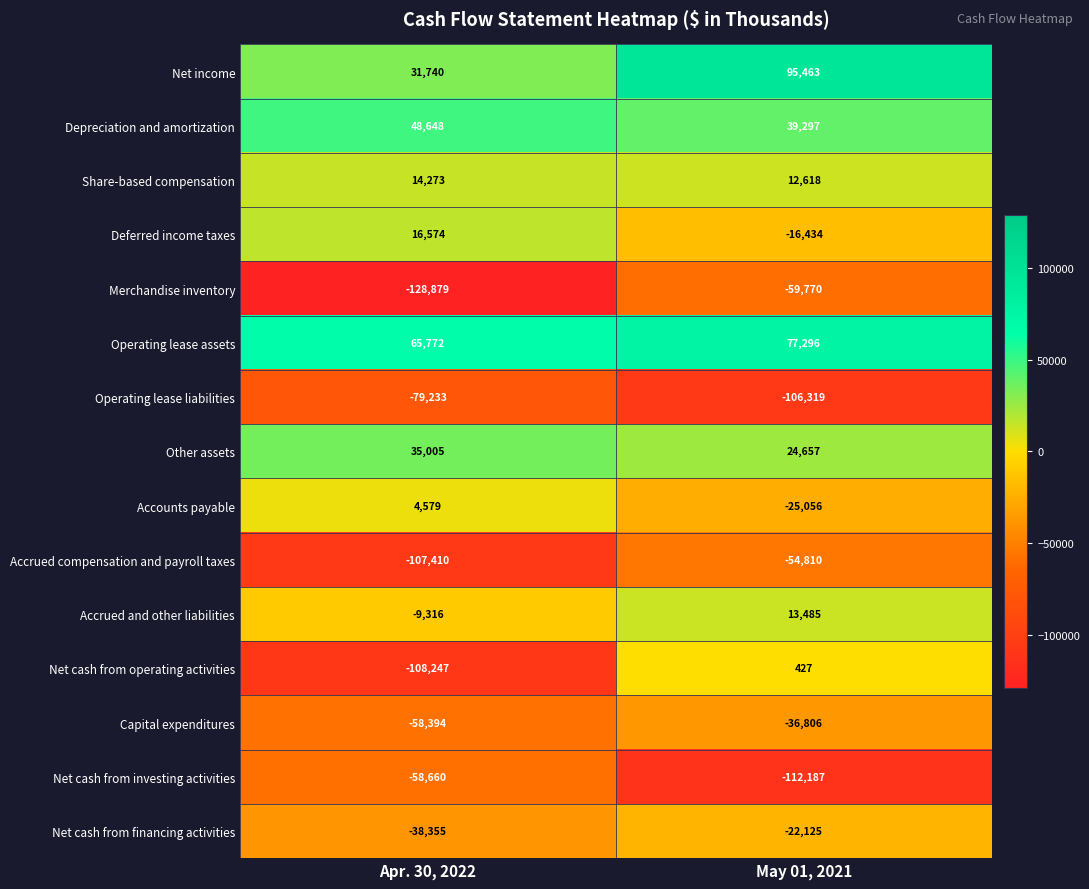

The value of Deferred income taxes at May 01, 2021 is -26887. True or false?

False